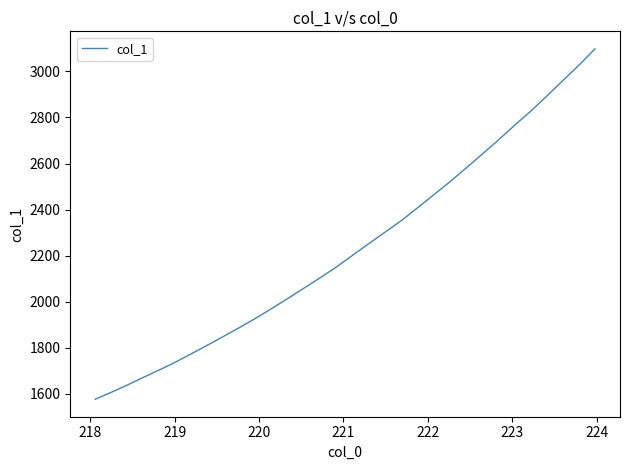

What is the difference between the maximum and minimum values?

1520.5